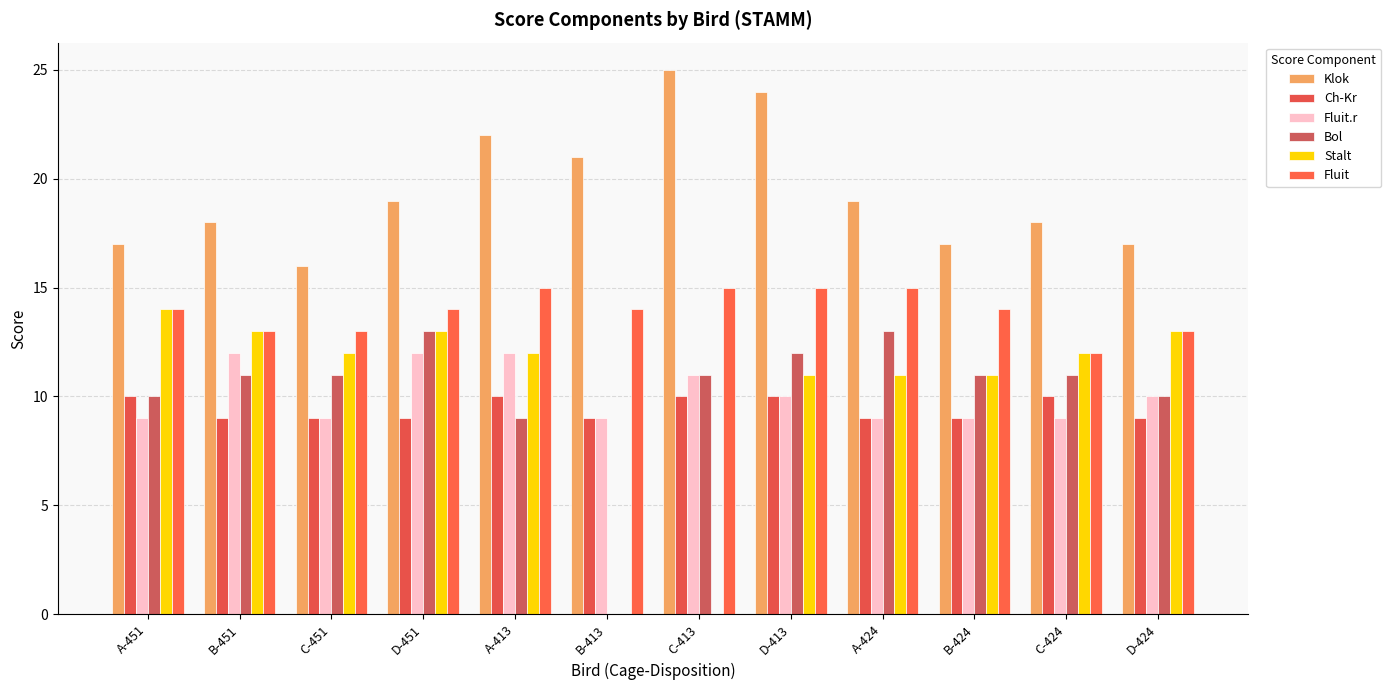

Reading right to left, transcribe all the data shown in this chart.

Klok: D-424=17	C-424=18	B-424=17	A-424=19	D-413=24	C-413=25	B-413=21	A-413=22	D-451=19	C-451=16	B-451=18	A-451=17
Ch-Kr: D-424=9	C-424=10	B-424=9	A-424=9	D-413=10	C-413=10	B-413=9	A-413=10	D-451=9	C-451=9	B-451=9	A-451=10
Fluit.r: D-424=10	C-424=9	B-424=9	A-424=9	D-413=10	C-413=11	B-413=9	A-413=12	D-451=12	C-451=9	B-451=12	A-451=9
Bol: D-424=10	C-424=11	B-424=11	A-424=13	D-413=12	C-413=11	B-413=0	A-413=9	D-451=13	C-451=11	B-451=11	A-451=10
Stalt: D-424=13	C-424=12	B-424=11	A-424=11	D-413=11	C-413=0	B-413=0	A-413=12	D-451=13	C-451=12	B-451=13	A-451=14
Fluit: D-424=13	C-424=12	B-424=14	A-424=15	D-413=15	C-413=15	B-413=14	A-413=15	D-451=14	C-451=13	B-451=13	A-451=14